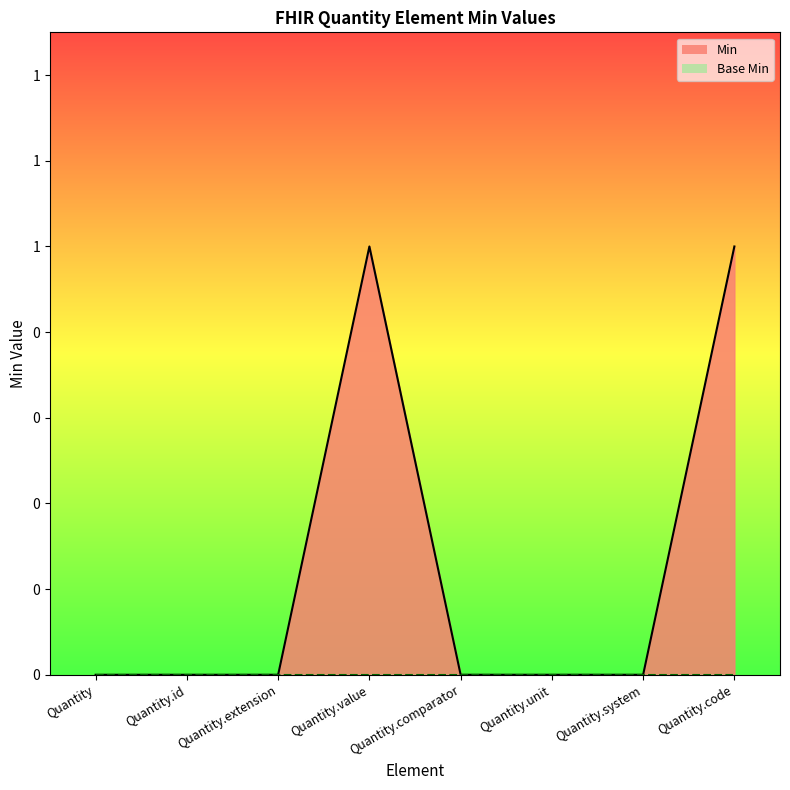

How many lines are shown in the chart?

1